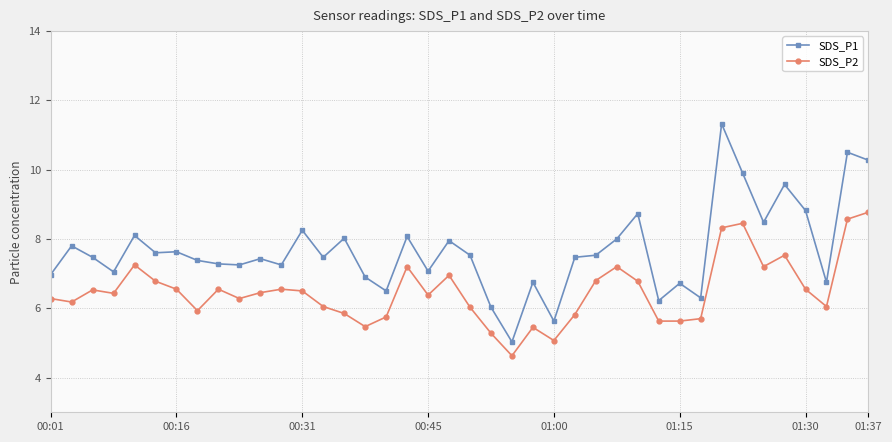

True or false: SDS_P1 and SDS_P2 intersect in this chart.

False